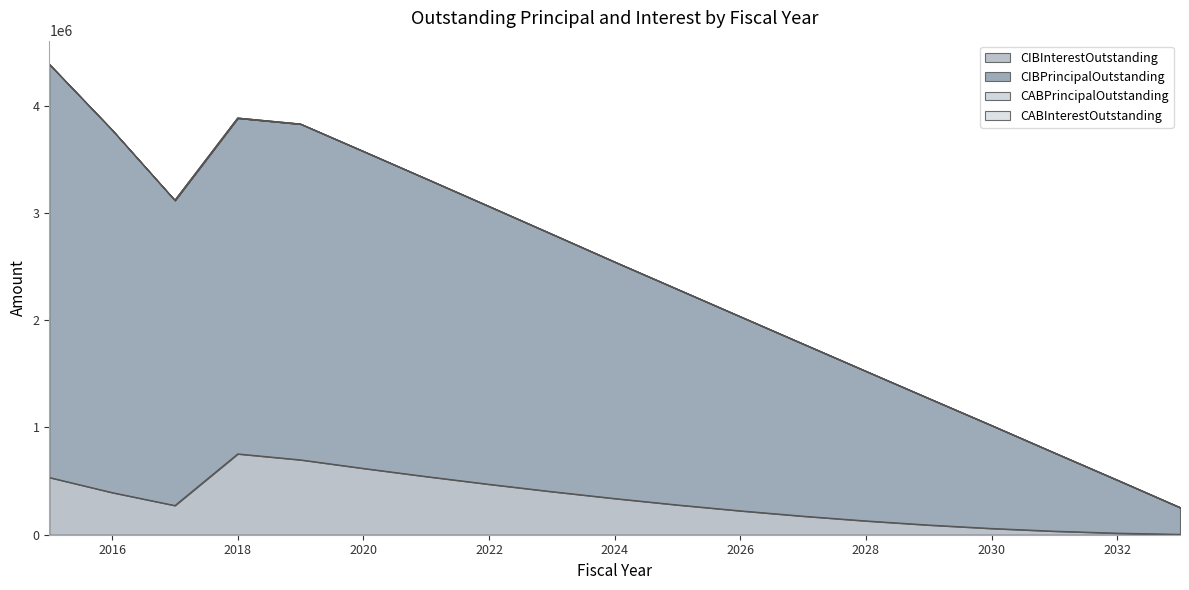

What is the difference between the highest and lowest values at 2018?

3130000.0